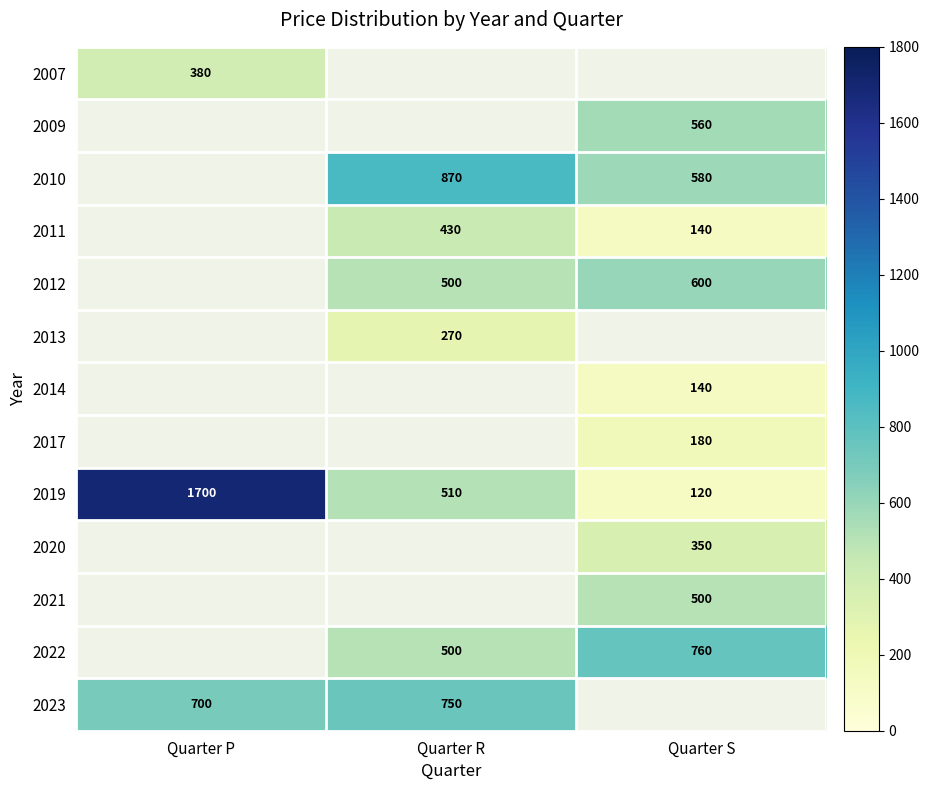

What is the difference between the 2011 values at Quarter S and Quarter R?

290